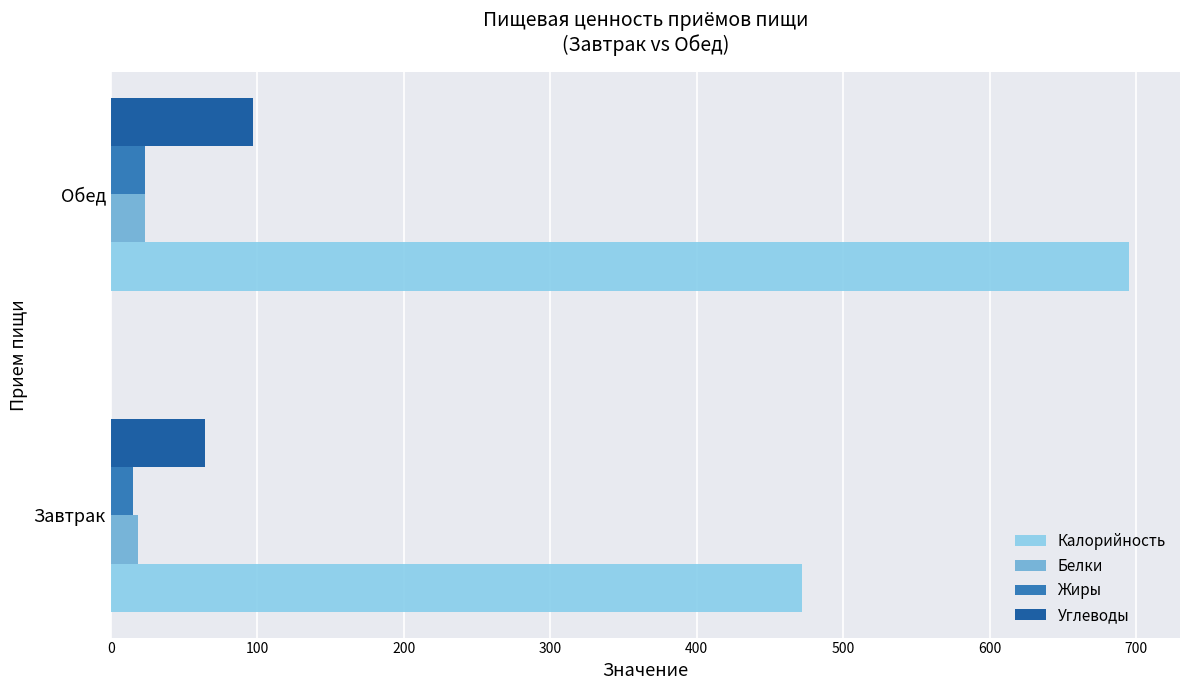

What is the average value of the Калорийность series?

583.5